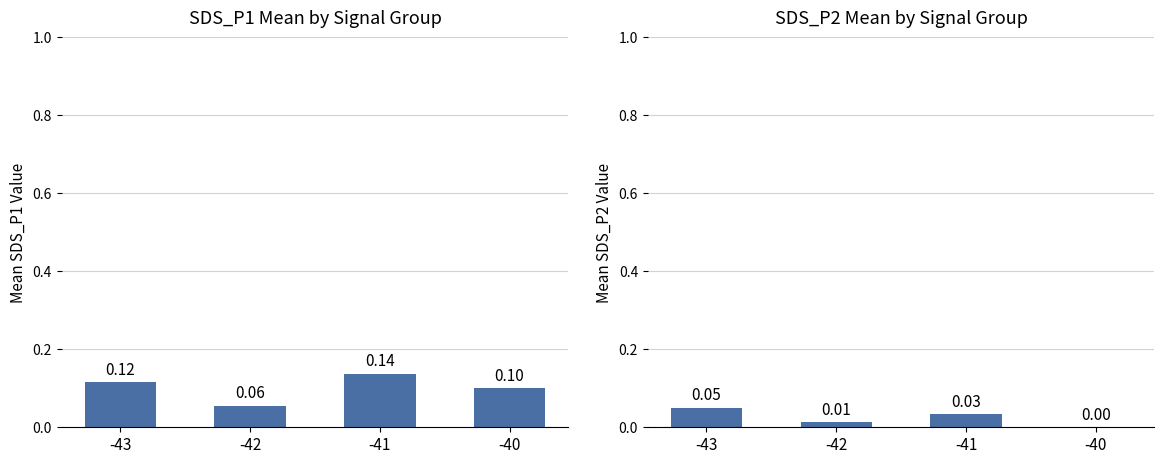

Which series changed the most between -43 and -42?

SDS_P1